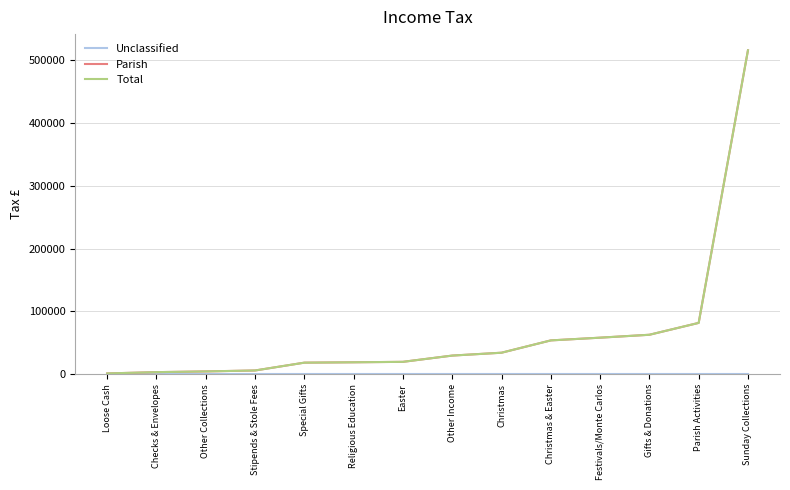

Which label corresponds to the smallest value in the chart?

Loose Cash